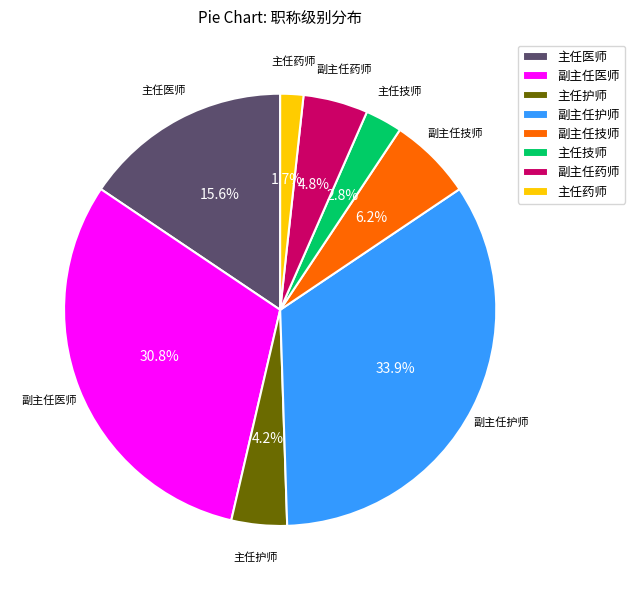

Is there a majority slice in this chart?

No